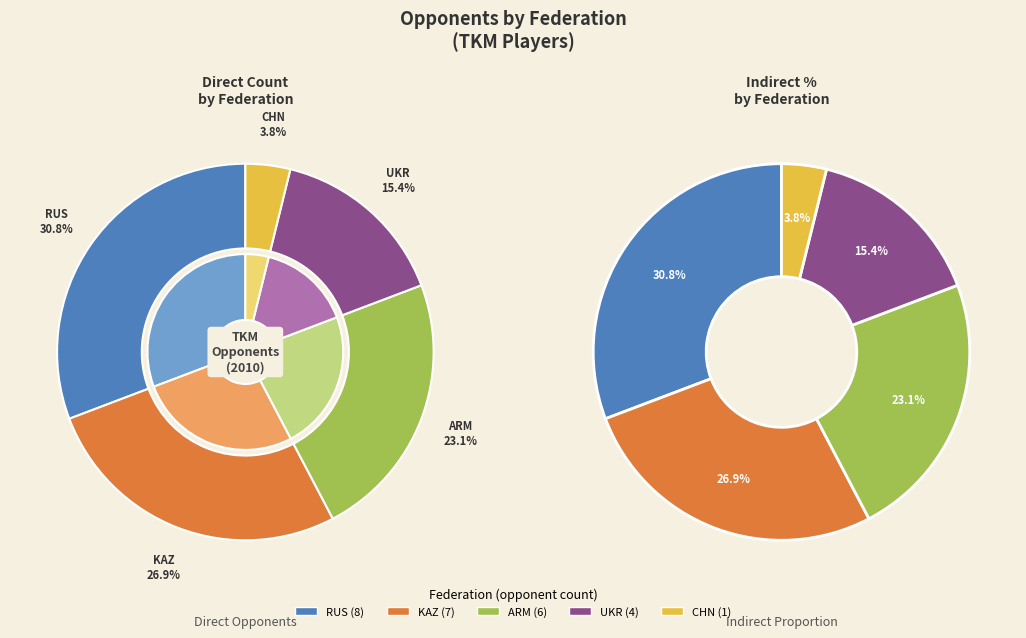

What is the smallest slice in the pie chart?

CHN